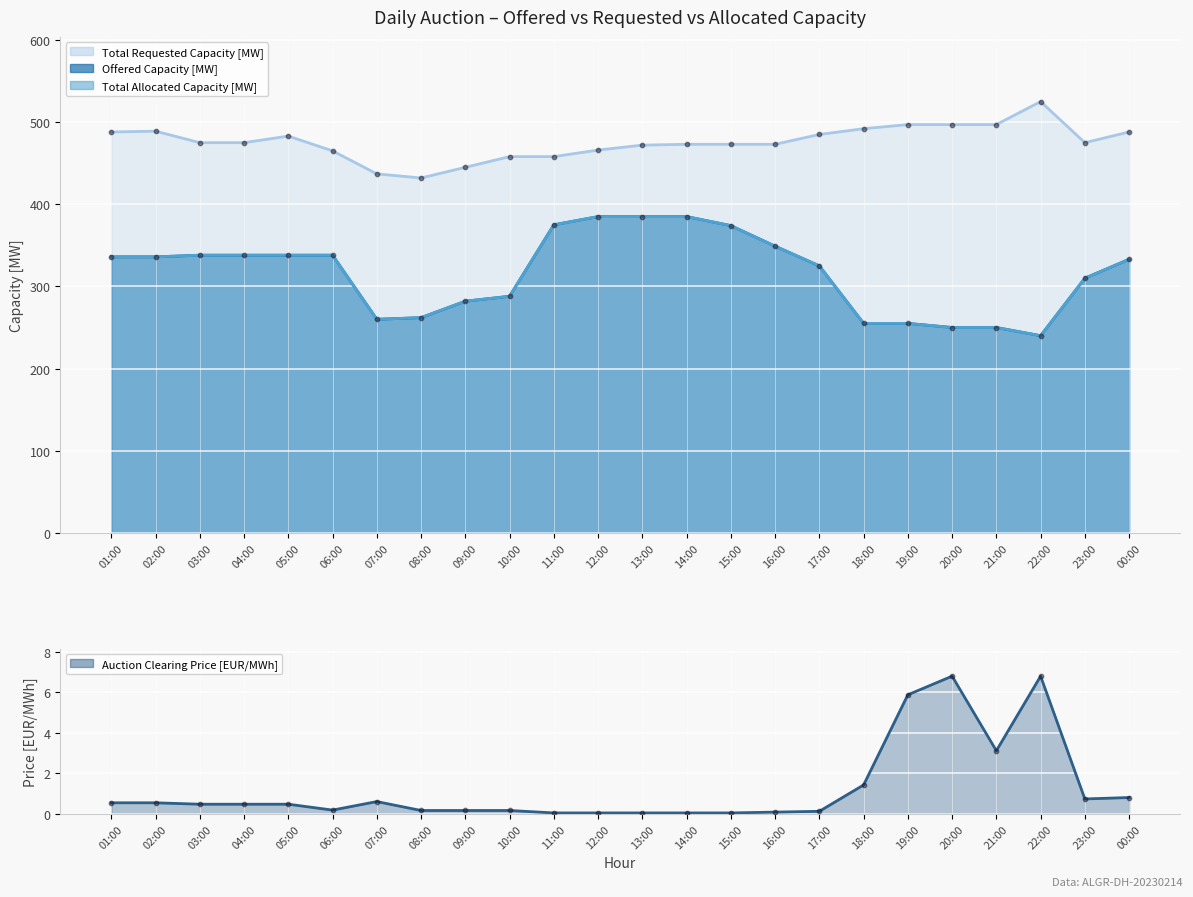

Which series has the largest total across all categories?

Total Requested Capacity [MW]